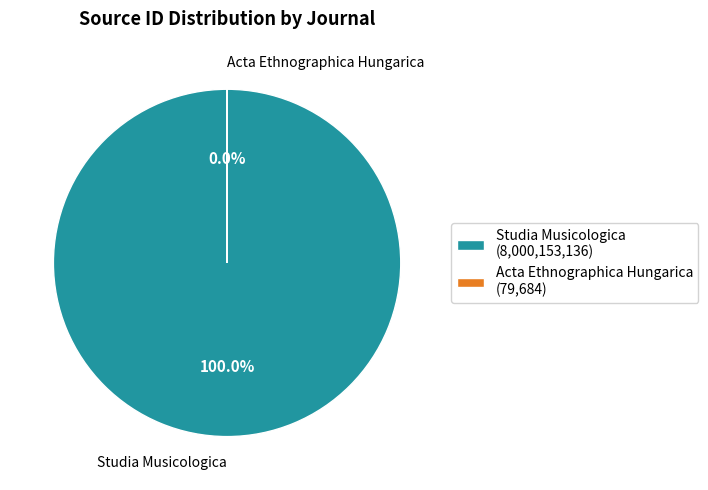

What is the majority slice?

Studia Musicologica